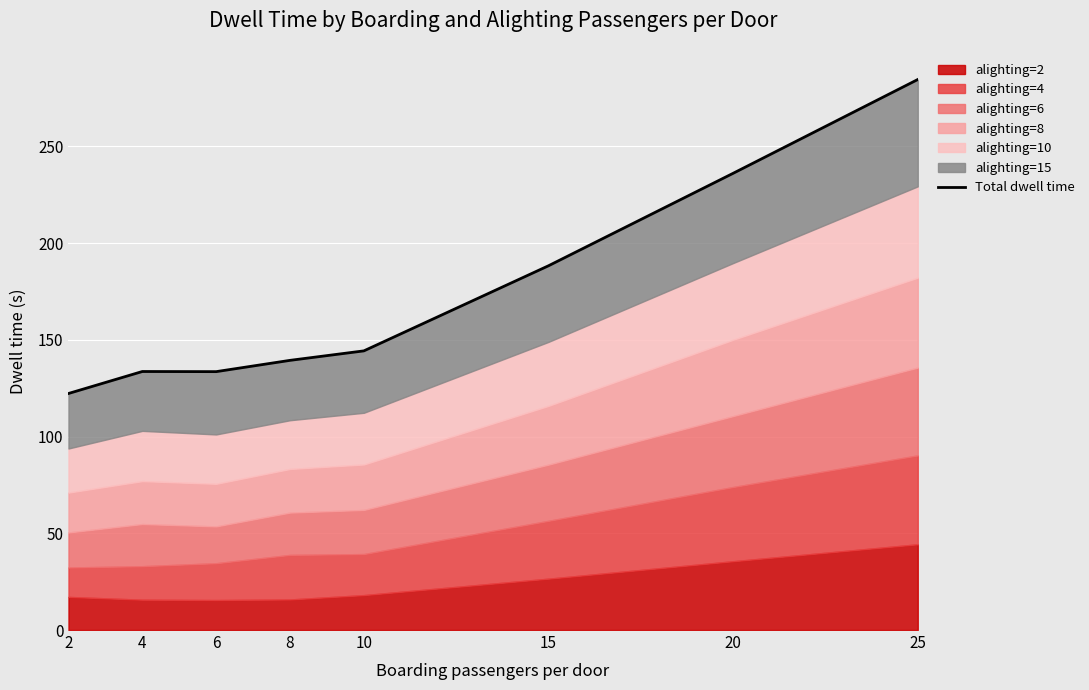

How many points are higher than both their immediate neighbors (excluding endpoints)?

1